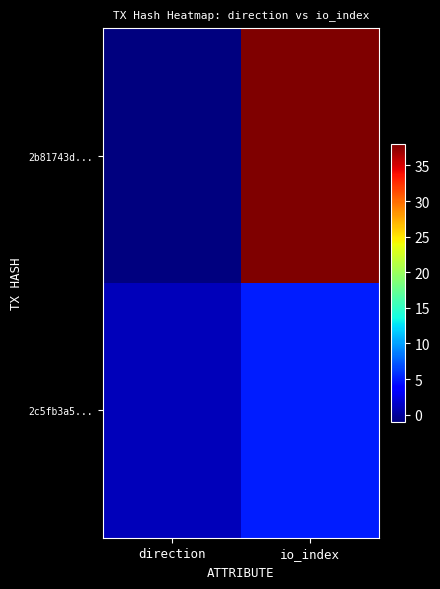

Reading left to right, extract all data points from this chart.

2b81743d...: direction=-1	io_index=38
2c5fb3a5...: direction=1	io_index=5